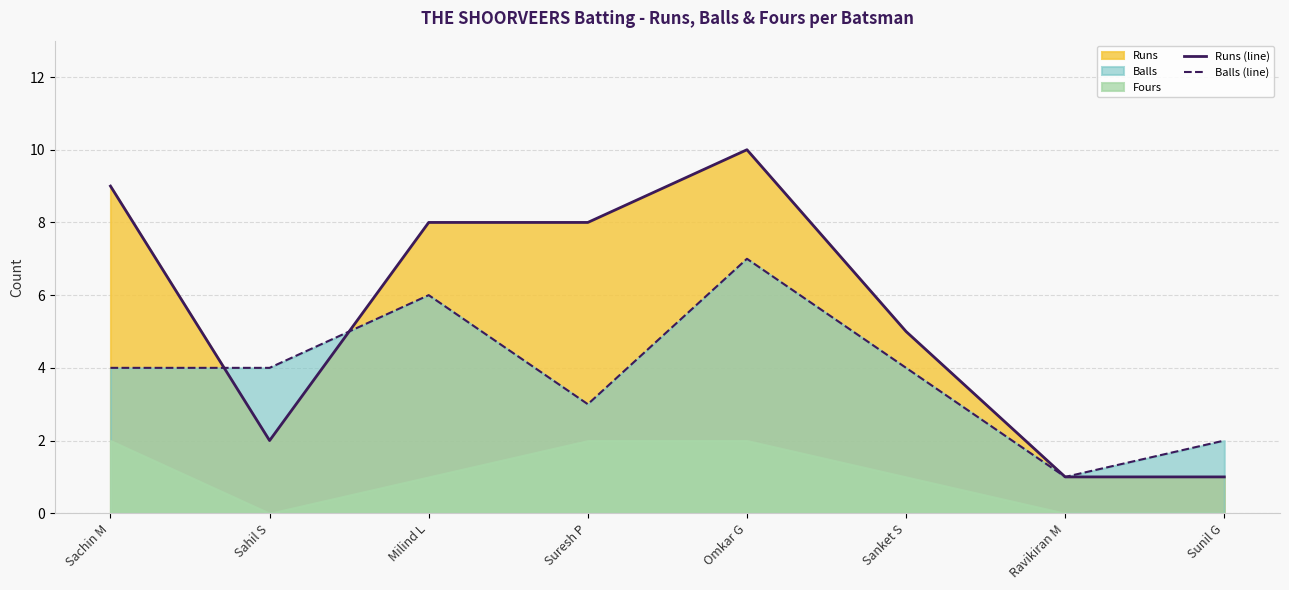

Which label corresponds to the smallest value in the chart?

Ravikiran M